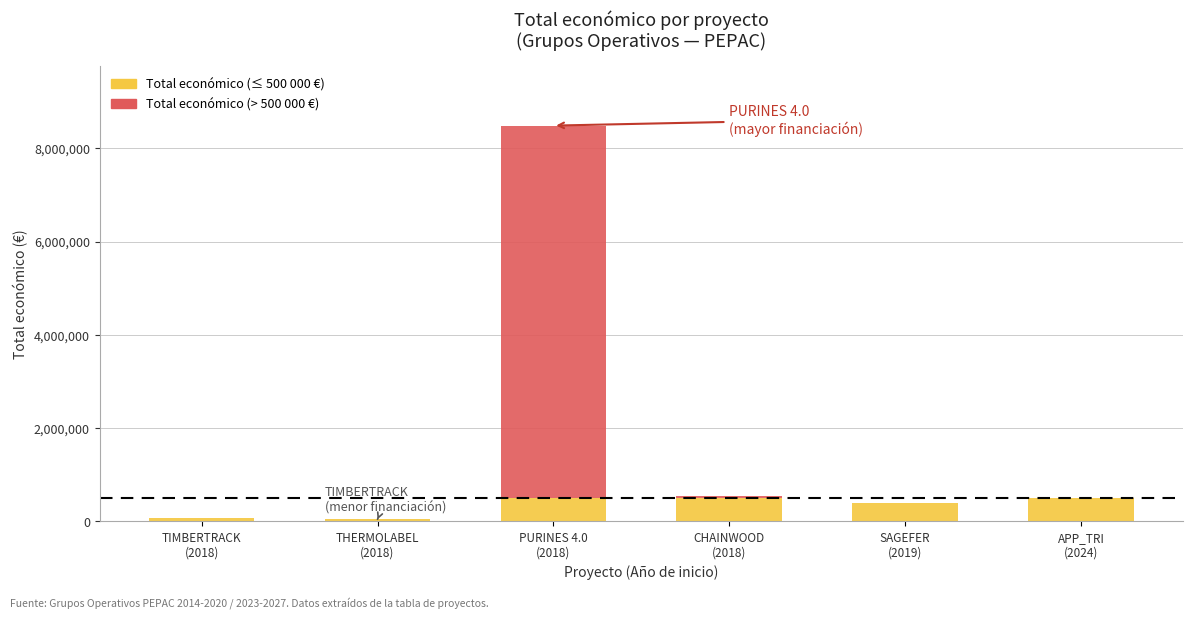

How many categories are shown in the chart?

6